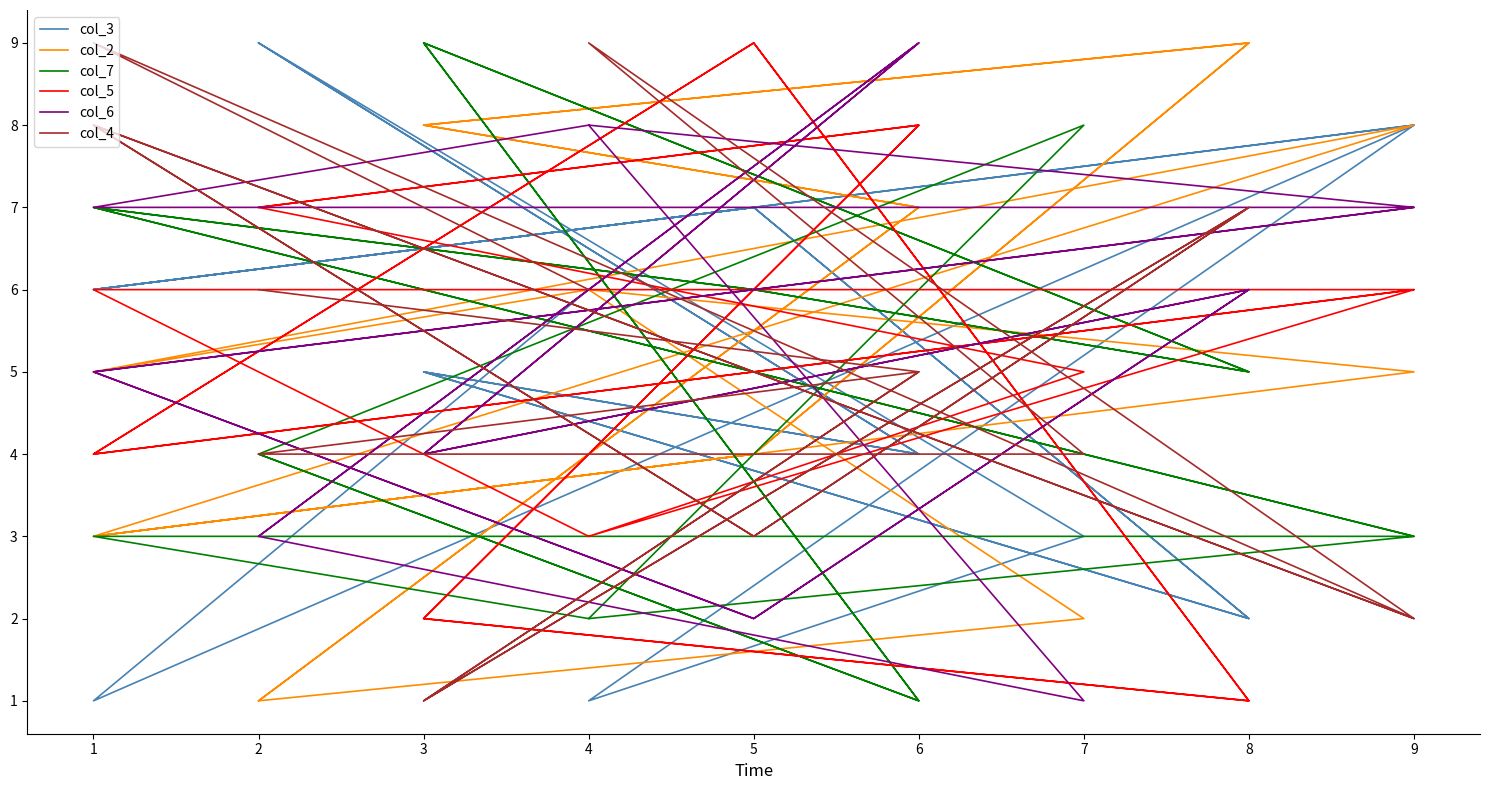

Which has a higher value, 11 or 1?

11